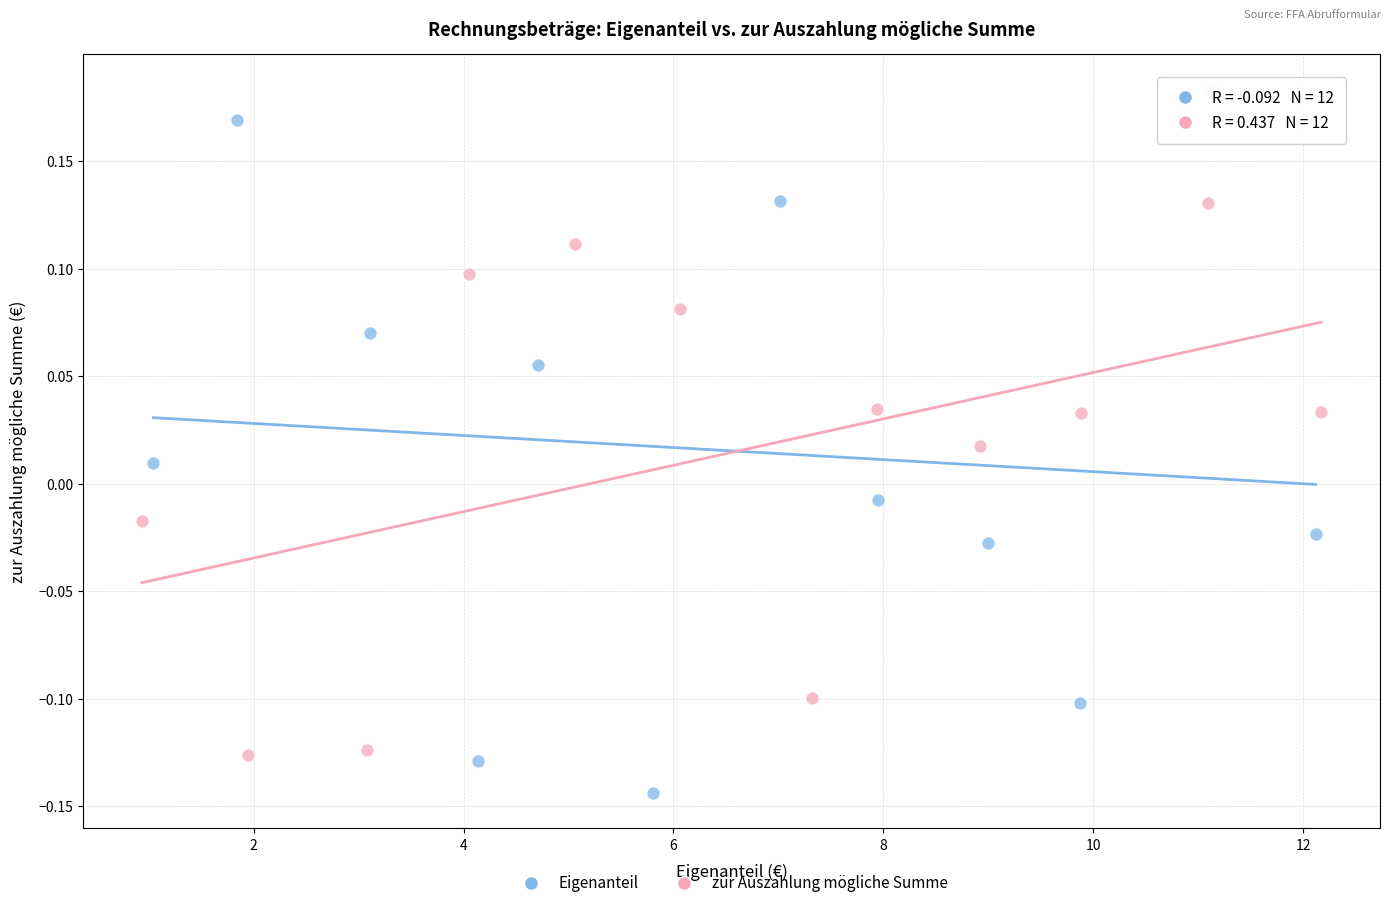

Which series contains the highest Y value?

Eigenanteil